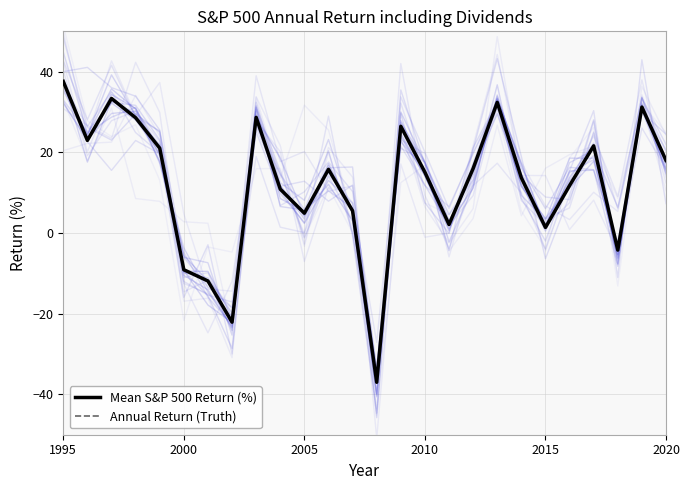

What is the difference between the second highest and second lowest values in the Annual Return (Truth) series?

55.5